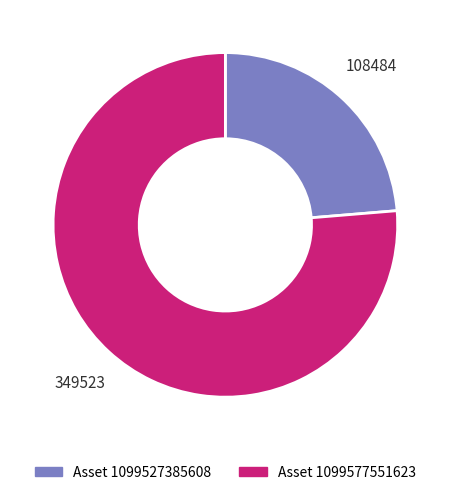

Does any single category account for the majority?

Yes